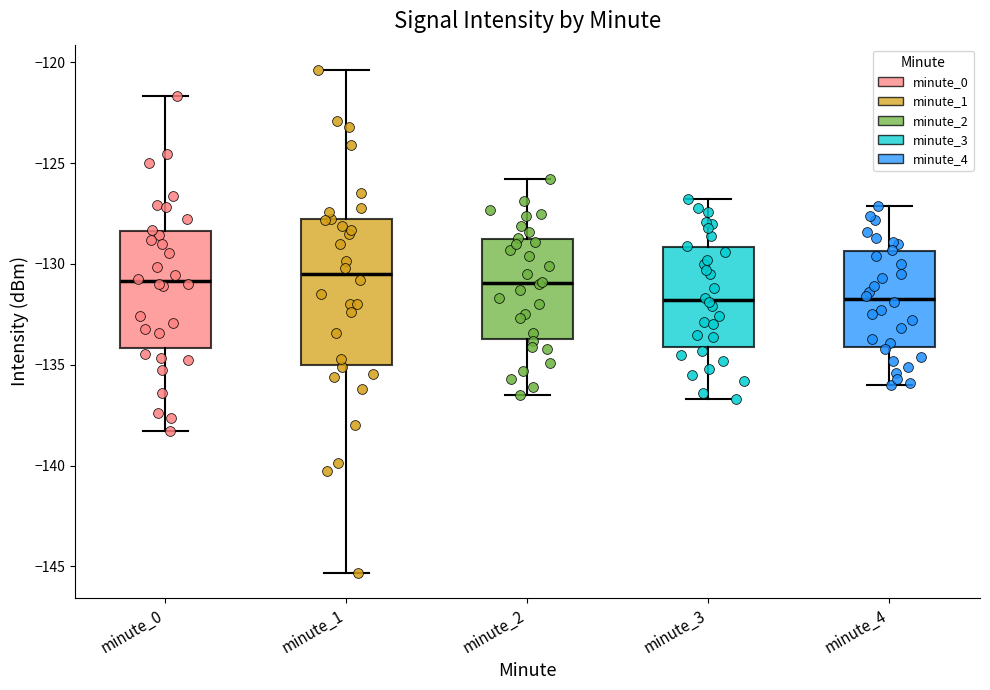

Reading left to right, transcribe this box plot: for each box, give where its median line is, the range the box spans, and where its two whiskers end, as read against the y-axis. The values are not printed on the chart, so give them approximately, as read against the axis.

minute_0: median -131.0, box -134.0 to -128.5, whiskers -138.5 to -121.5
minute_1: median -130.5, box -135.0 to -128.0, whiskers -145.5 to -120.5
minute_2: median -131.0, box -133.5 to -128.5, whiskers -136.5 to -126.0
minute_3: median -132.0, box -134.0 to -129.0, whiskers -136.5 to -127.0
minute_4: median -131.5, box -134.0 to -129.5, whiskers -136.0 to -127.0